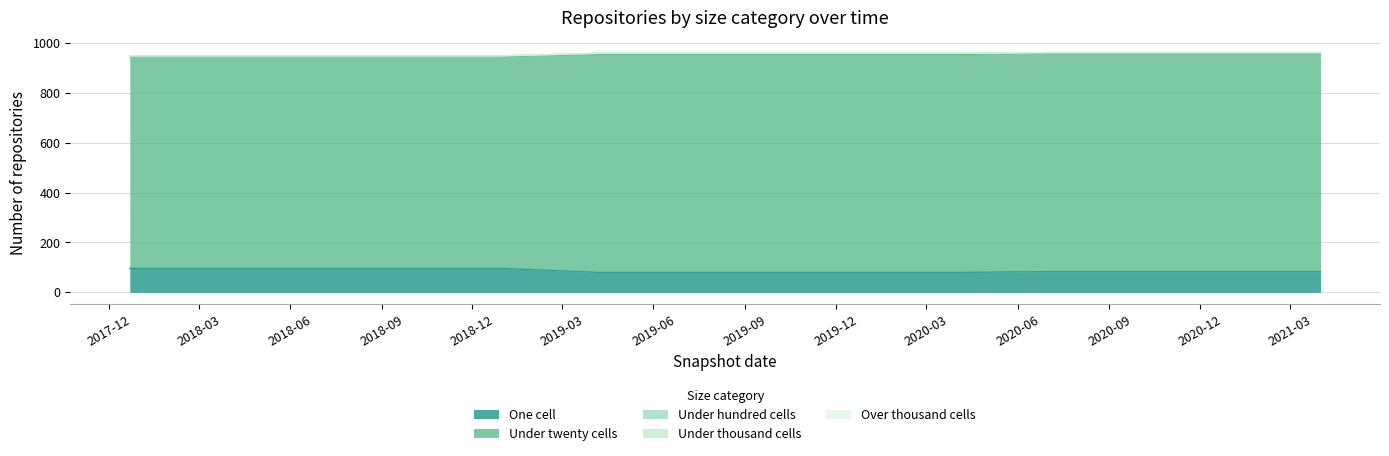

What is the total value across all series at 2021-04-01?

961